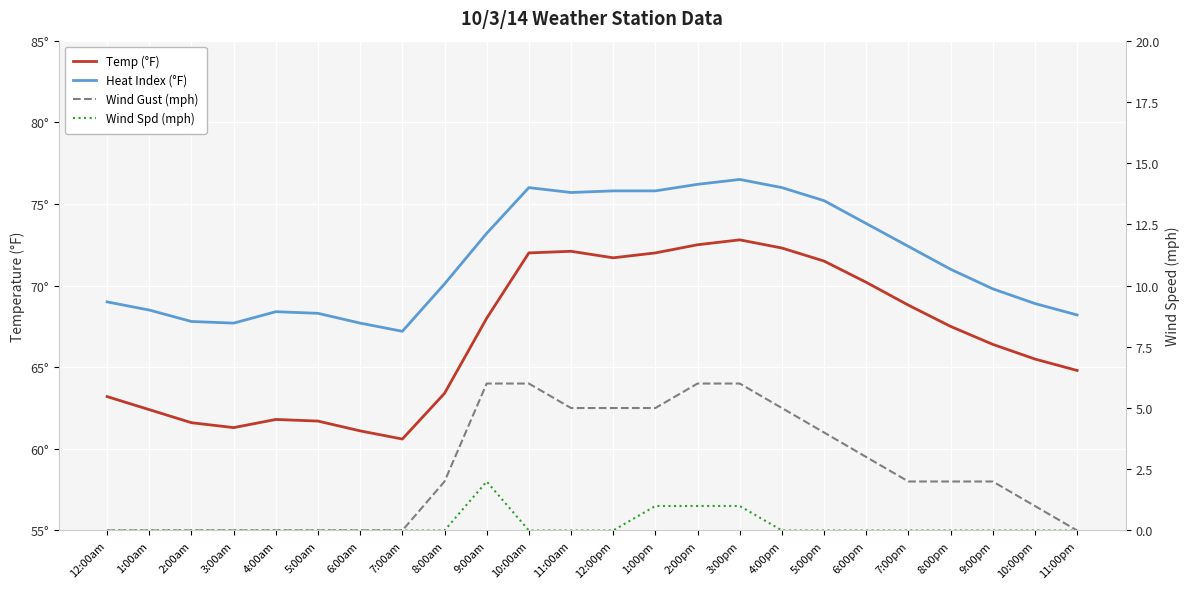

What is the average value of the Wind Spd (mph) series?

0.2